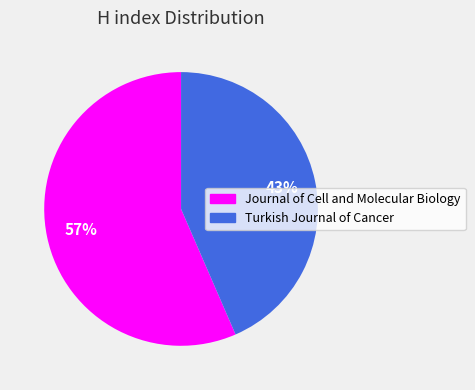

Is it true that Turkish Journal of Cancer is 50% of the pie?

False